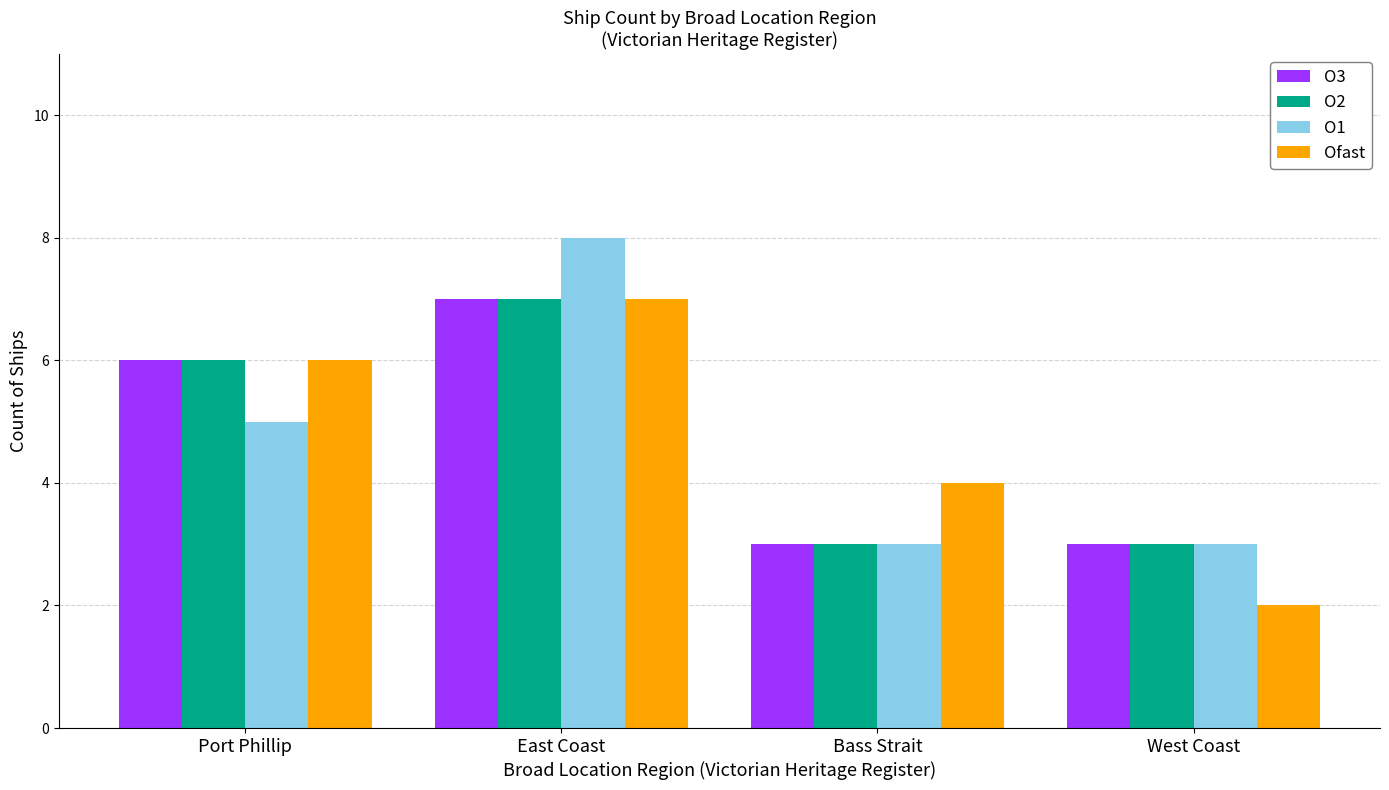

What is the average value of the Ofast series?

5